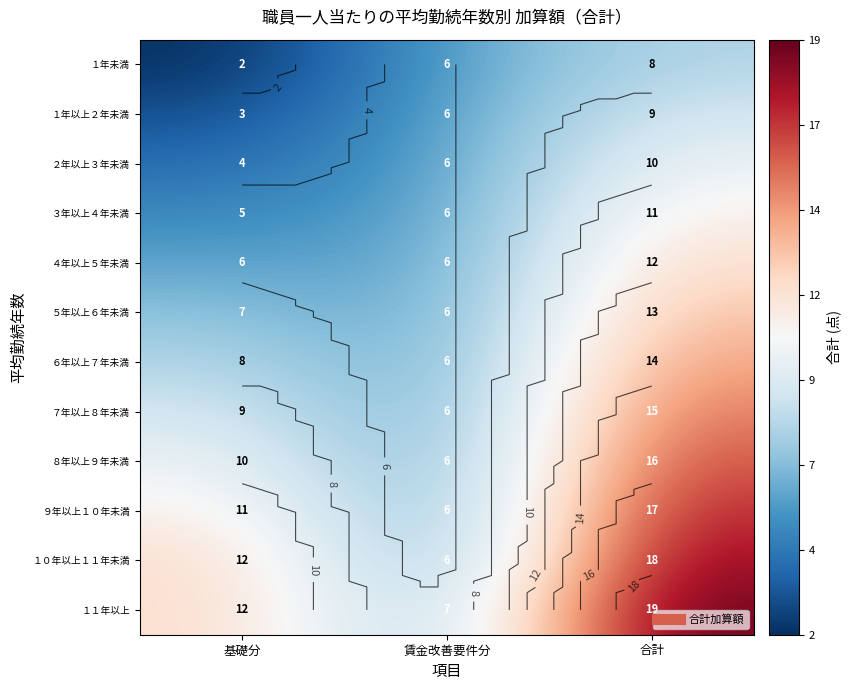

True or false: ５年以上６年未満 has a value of 6 at 賃金改善要件分.

True